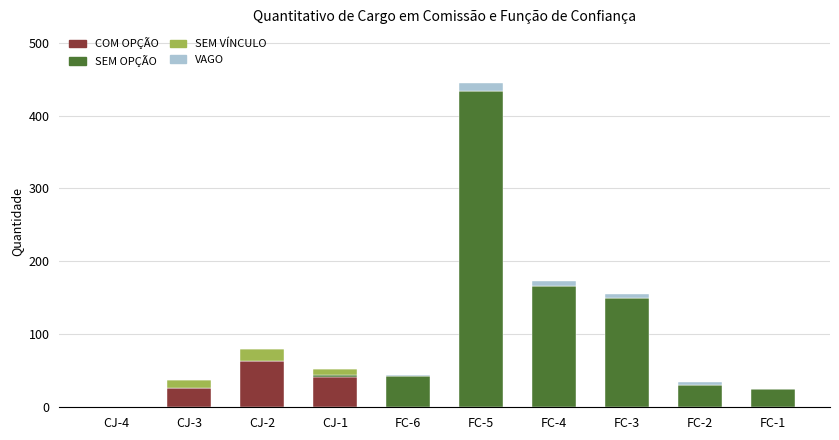

Does the chart contain stacked bars?

Yes